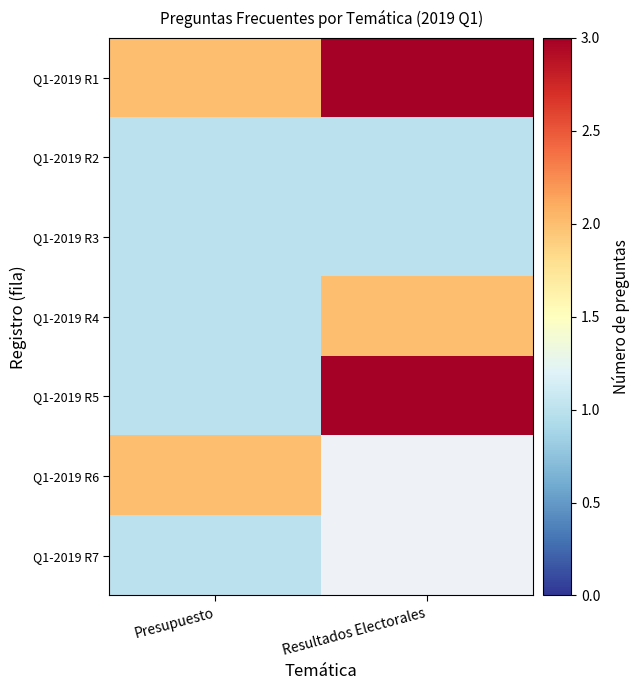

What is the total value across all series at Presupuesto?

9.0